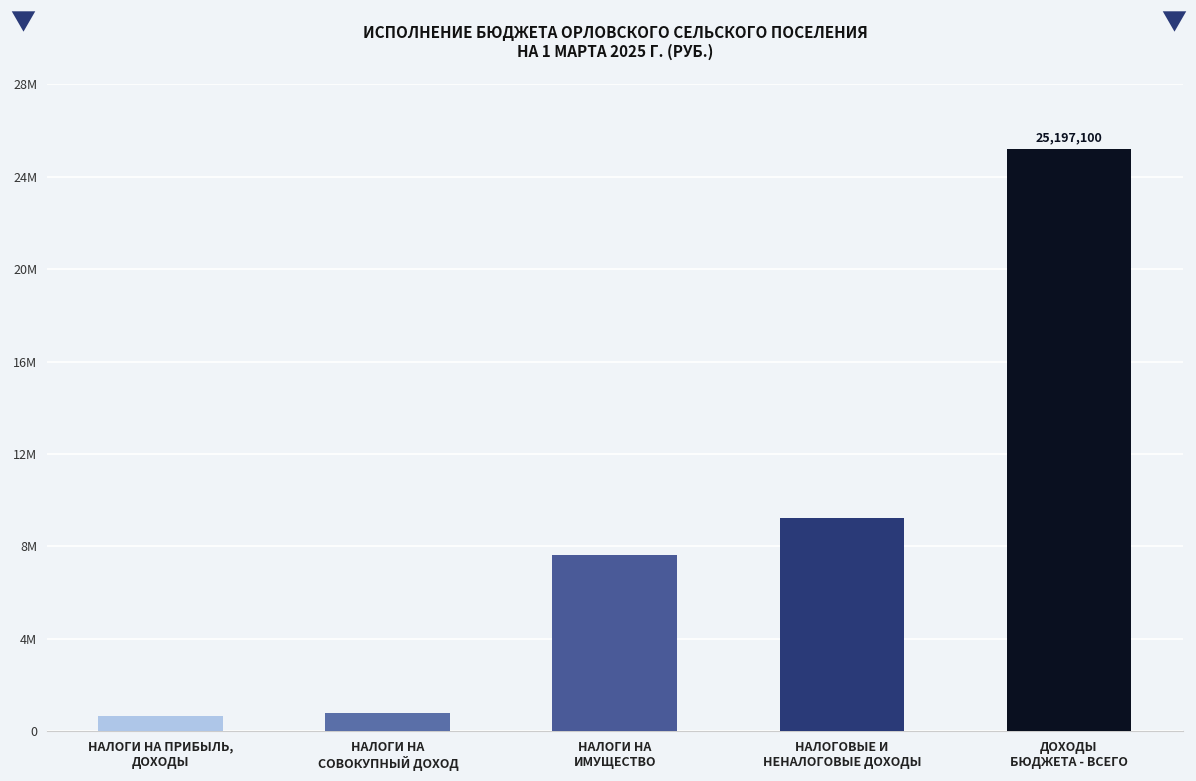

What is the ratio of the value at НАЛОГИ НА
СОВОКУПНЫЙ ДОХОД to the value at НАЛОГИ НА ПРИБЫЛЬ,
ДОХОДЫ?

1.2